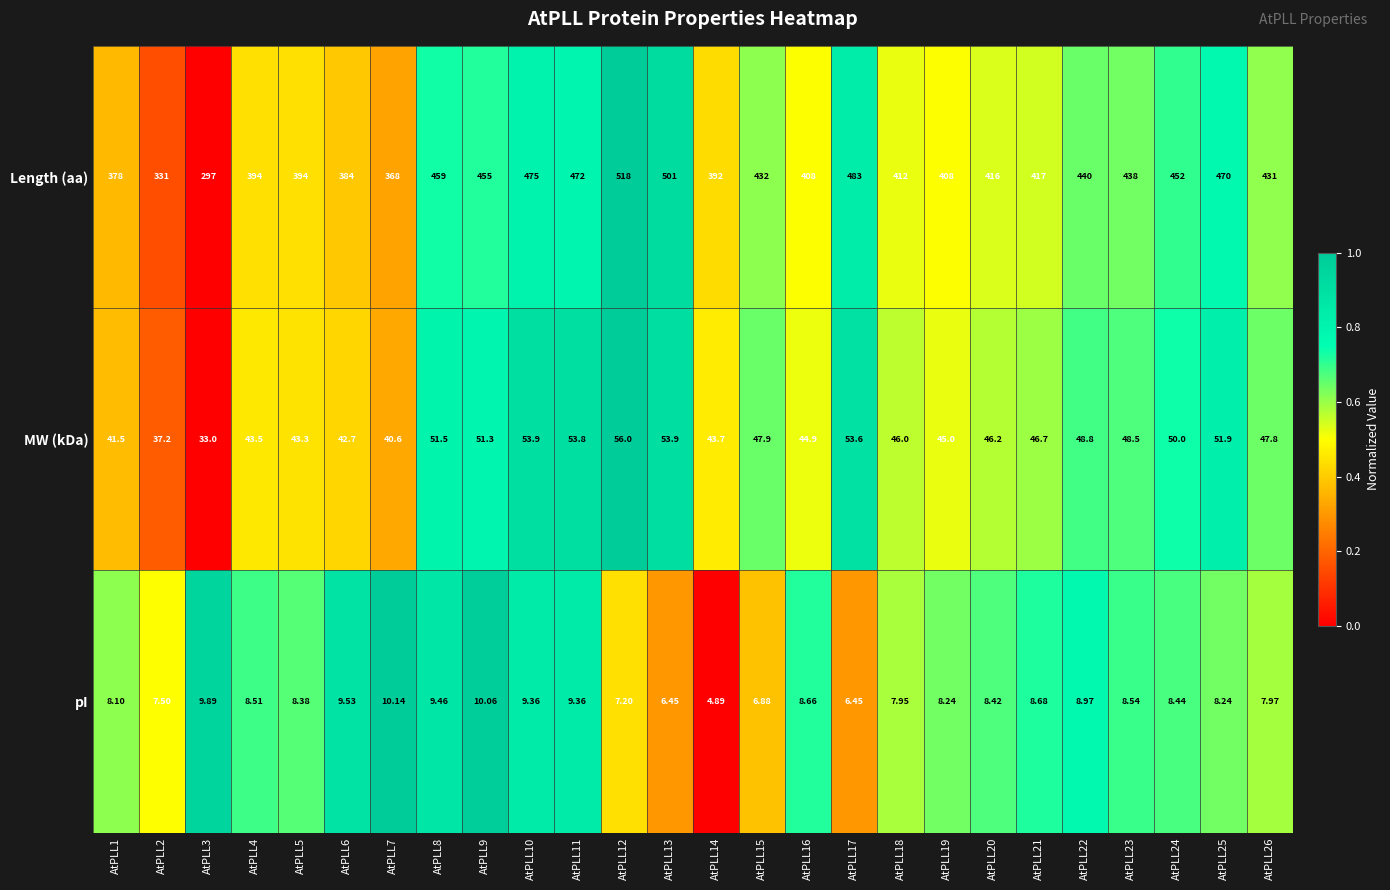

Which series has the largest total across all categories?

Length (aa)